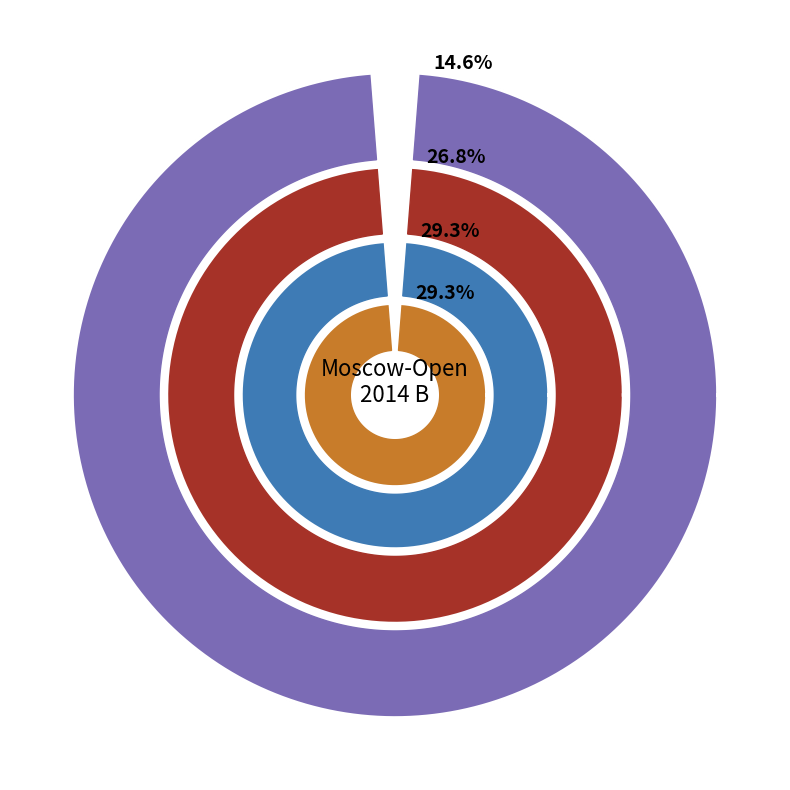

Which category has the smallest portion of the pie?

FM